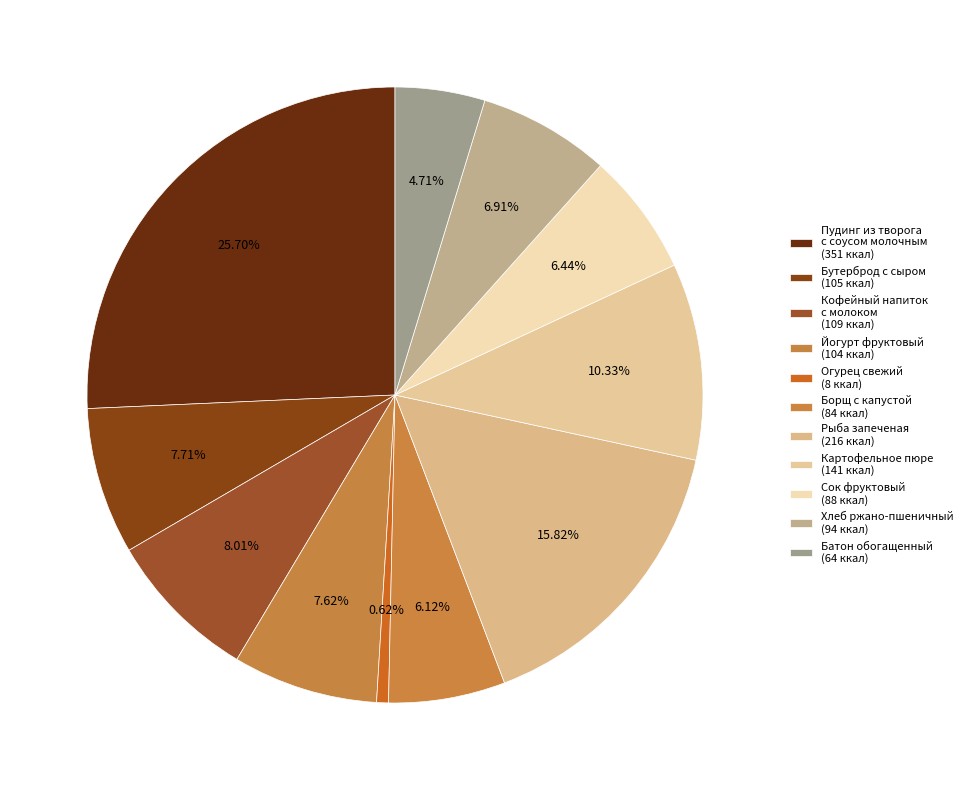

Which category has the smallest portion of the pie?

Огурец свежий